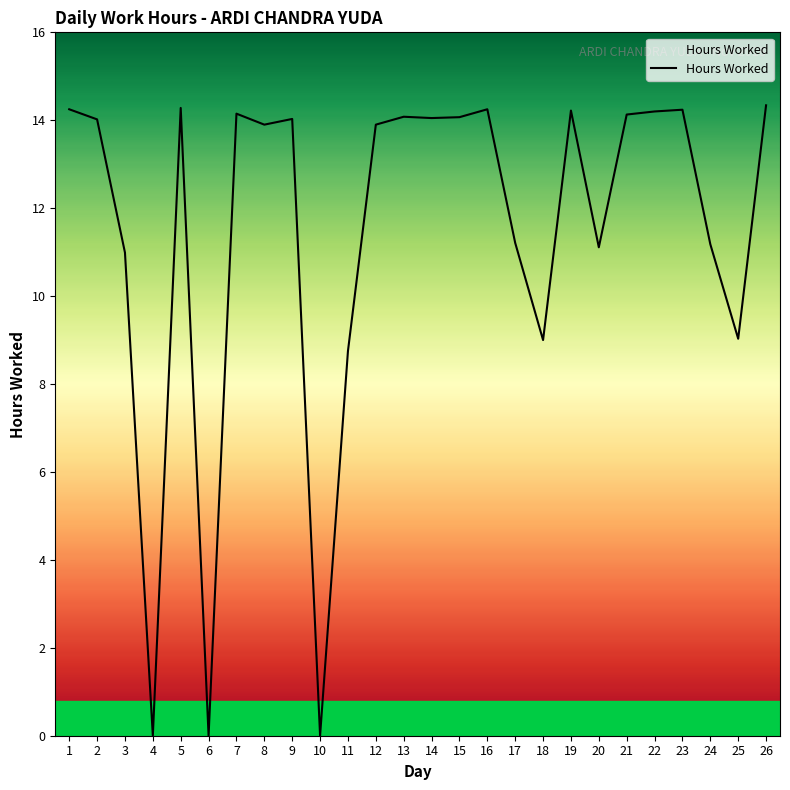

What is the greatest value displayed?

14.3